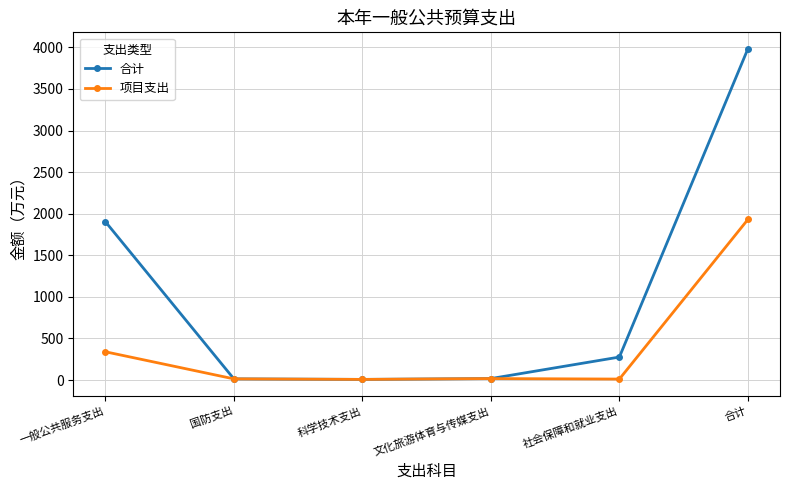

What is the label of the 6th point from the right?

一般公共服务支出